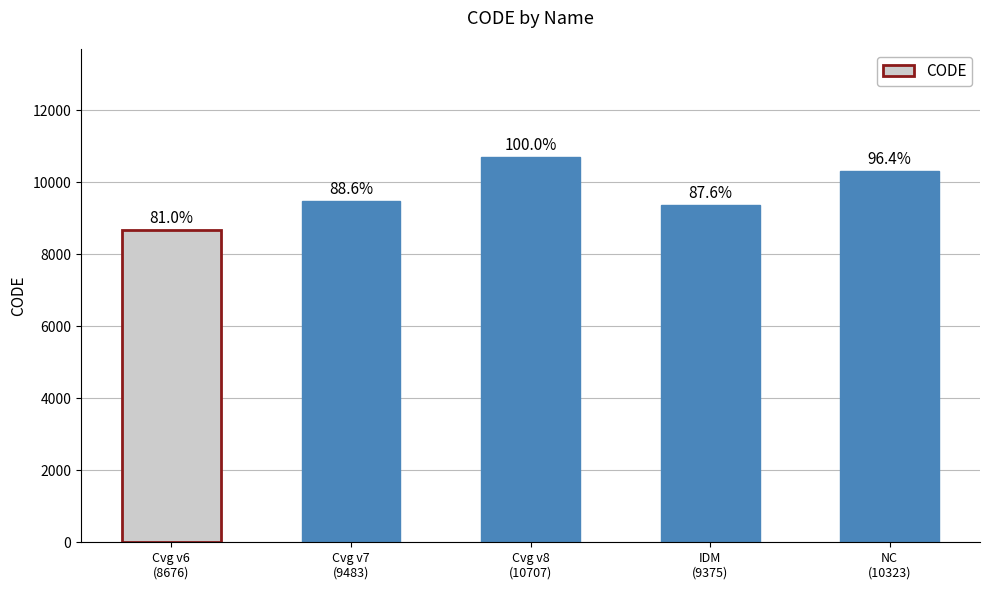

Rank the categories by value from highest to lowest.

Cvg v8
(10707), NC
(10323), Cvg v7
(9483), IDM
(9375), Cvg v6
(8676)